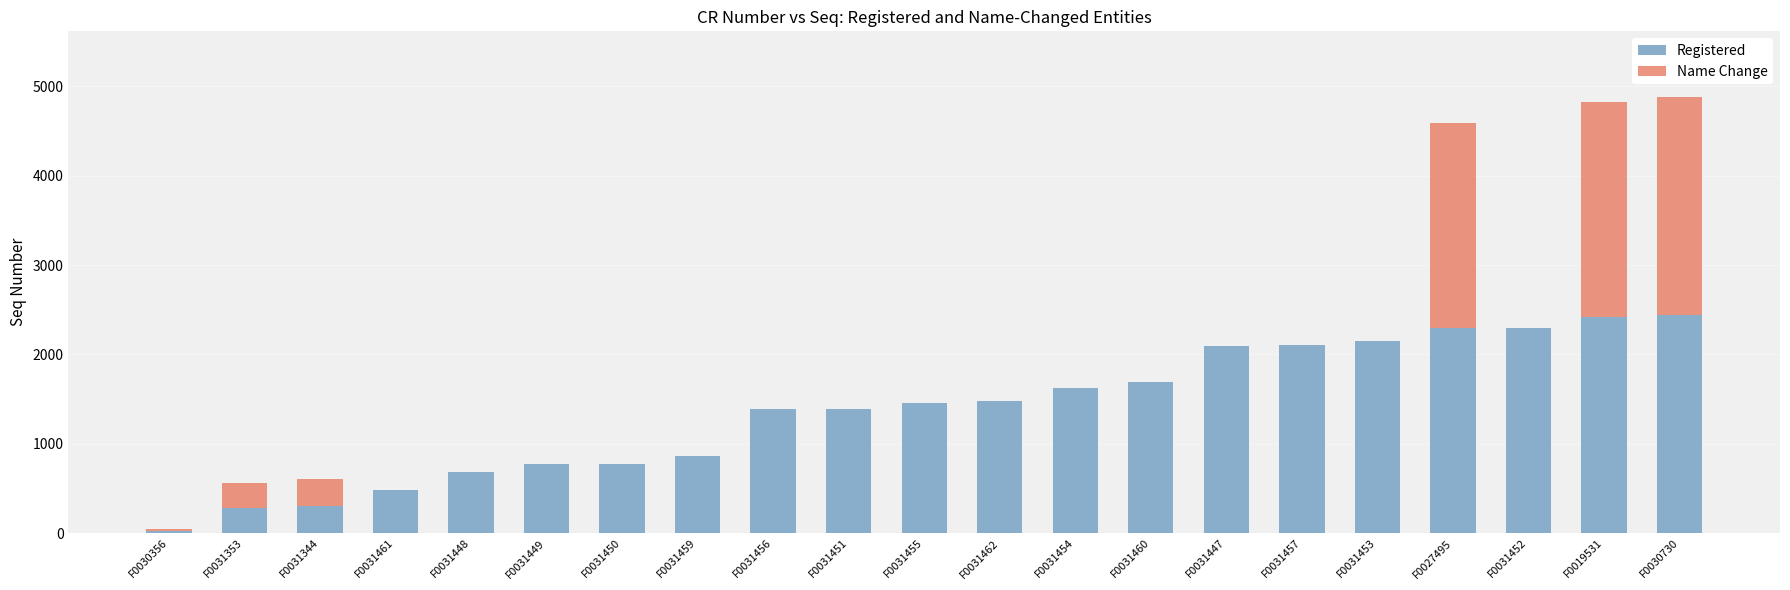

Does the chart contain stacked bars?

Yes